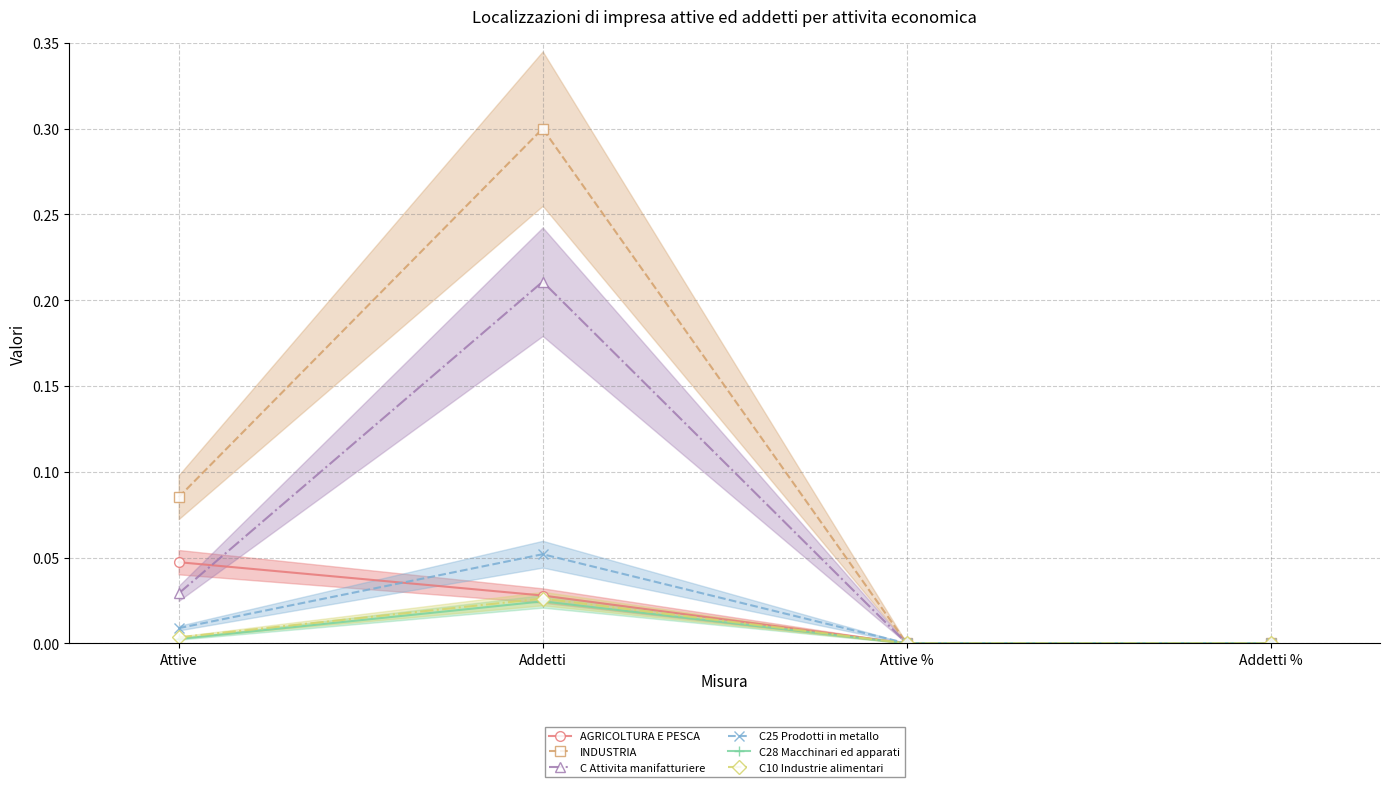

True or false: AGRICOLTURA E PESCA and INDUSTRIA intersect in this chart.

False